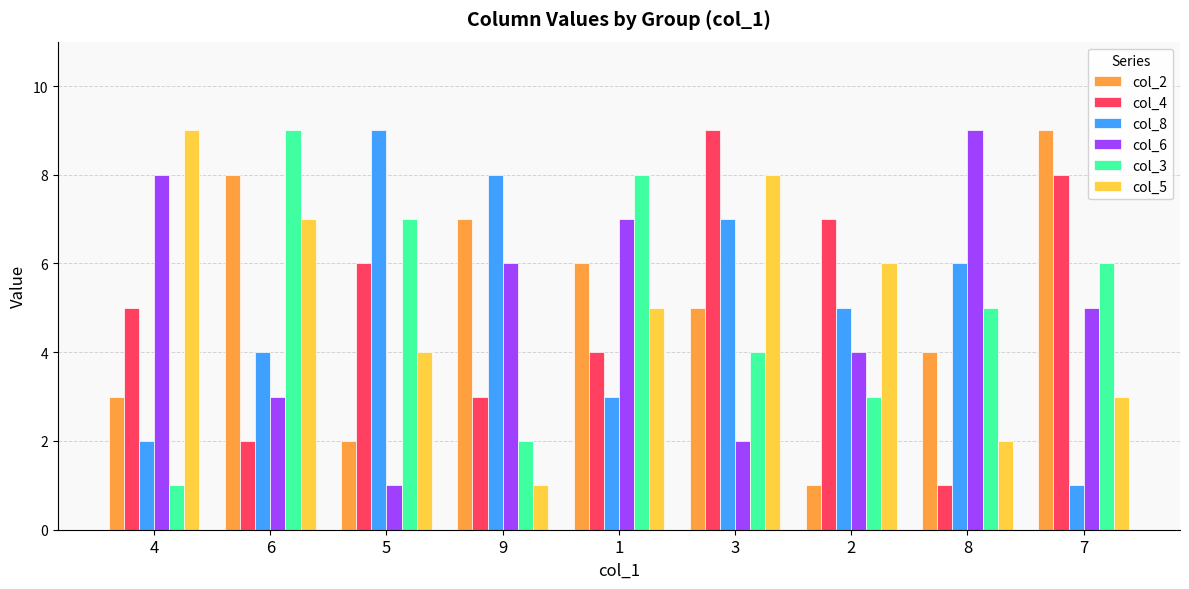

List the labels in order of col_2 value, largest first.

7, 6, 9, 1, 3, 8, 4, 5, 2